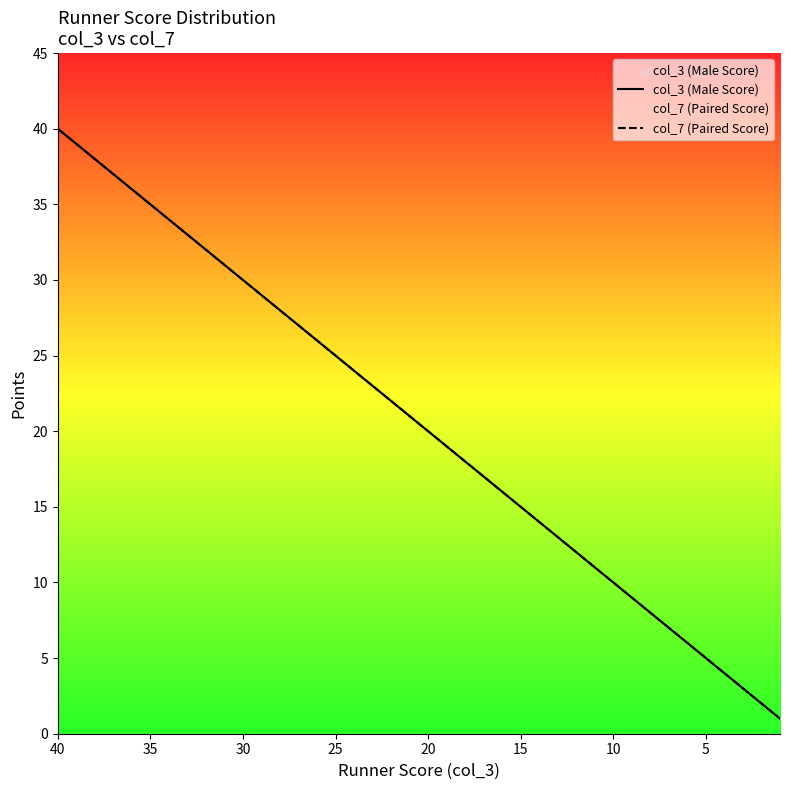

Count the number of data series in this chart.

2